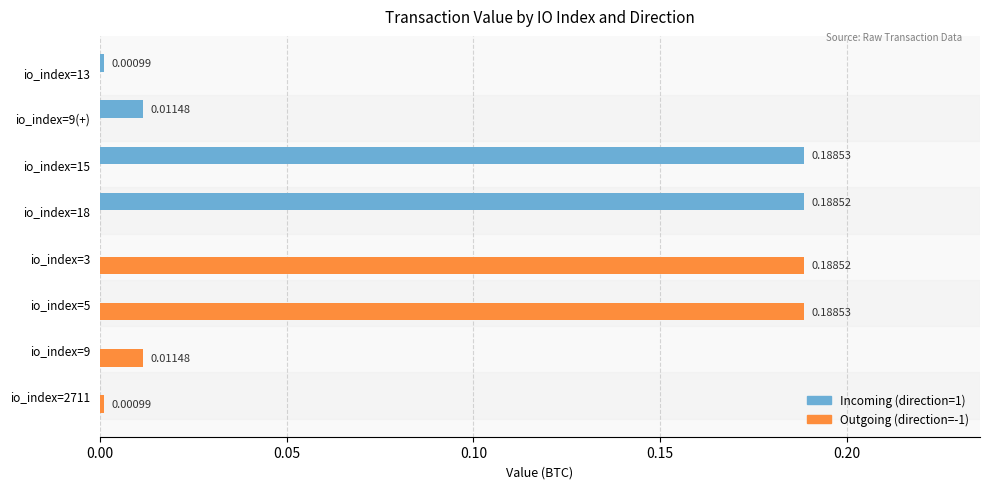

What is the sum of all Outgoing (direction=-1) values?

0.4